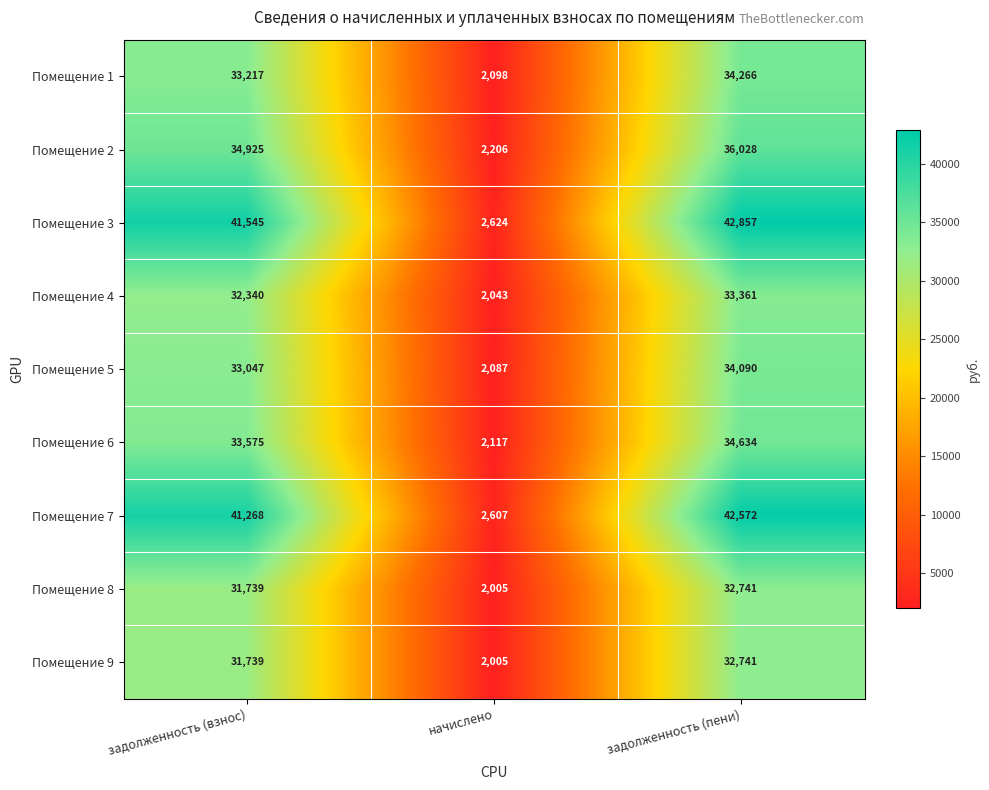

Reading left to right, what are all the values shown in this chart?

Помещение 1: 33217	2098	34266
Помещение 2: 34925	2206	36028
Помещение 3: 41545	2624	42857
Помещение 4: 32340	2043	33361
Помещение 5: 33047	2087	34090
Помещение 6: 33575	2117	34634
Помещение 7: 41268	2607	42572
Помещение 8: 31739	2005	32741
Помещение 9: 31739	2005	32741